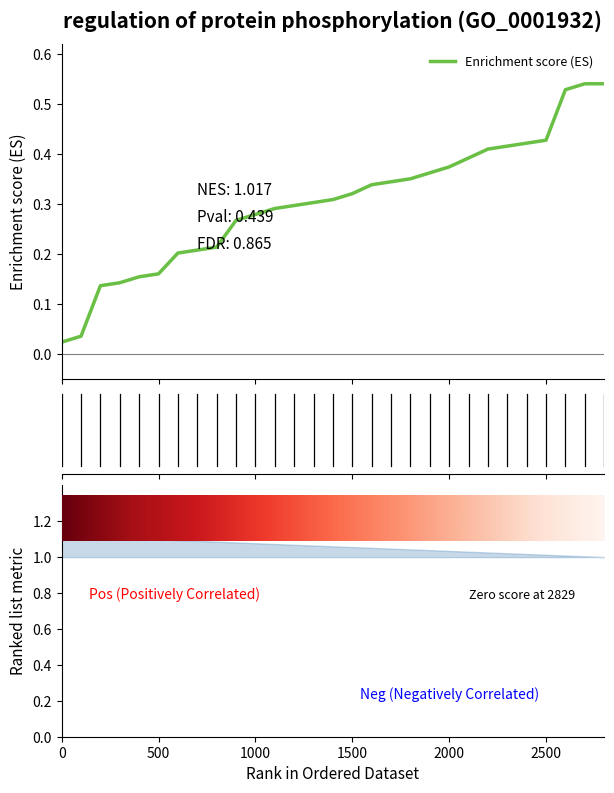

What position from the left is 14?

15